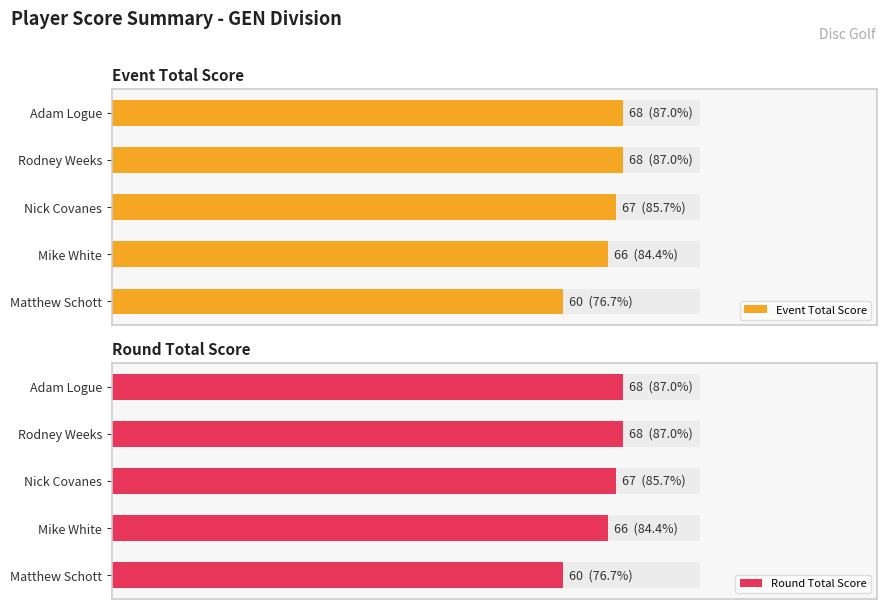

Is it true that Round Total Score equals 22 at Adam Logue?

False